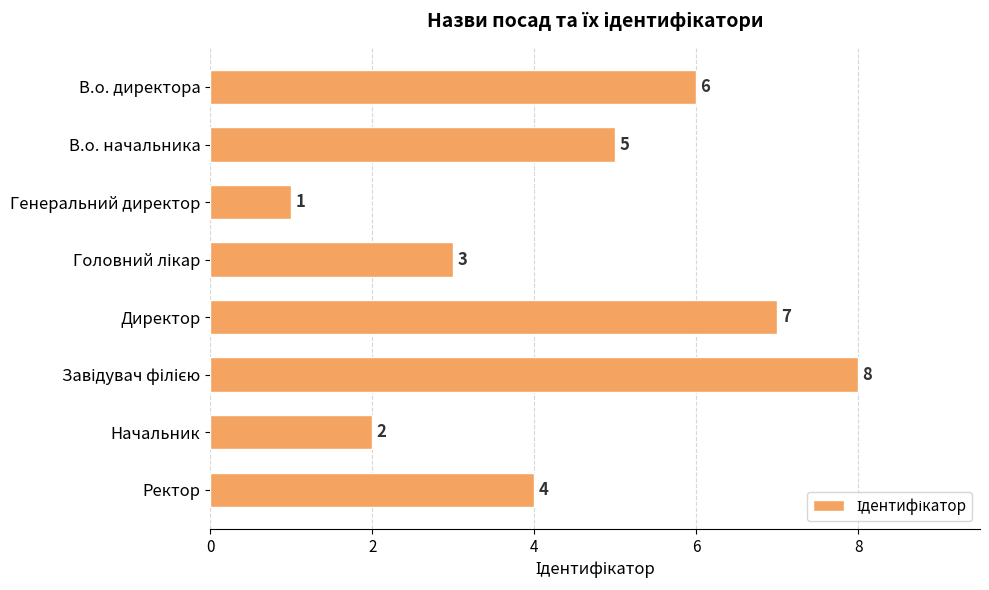

What is the greatest value displayed?

8